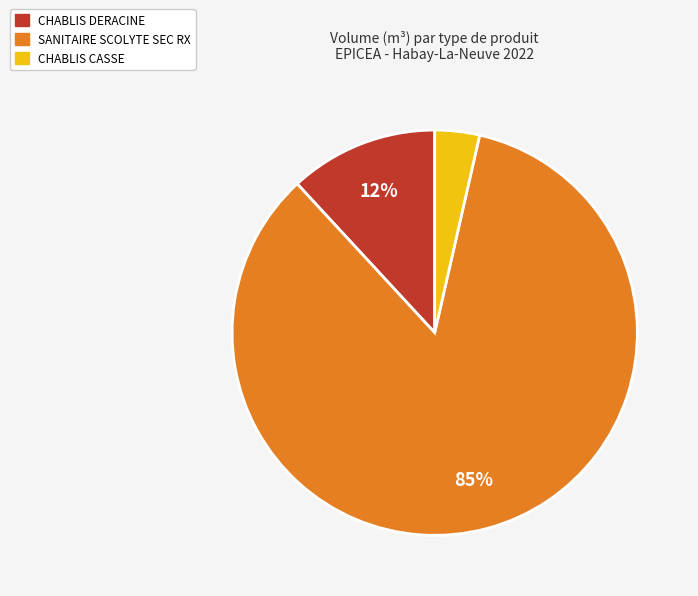

Is there any slice that represents more than half of the pie?

Yes